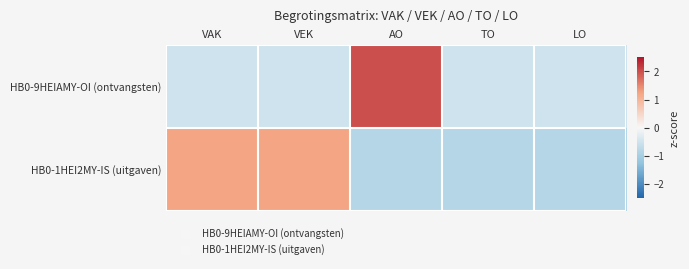

Reading left to right, extract all data points from this chart.

HB0-9HEIAMY-OI (ontvangsten): VAK=-0.5	VEK=-0.5	AO=2.0	TO=-0.5	LO=-0.5
HB0-1HEI2MY-IS (uitgaven): VAK=1.2	VEK=1.2	AO=-0.8	TO=-0.8	LO=-0.8